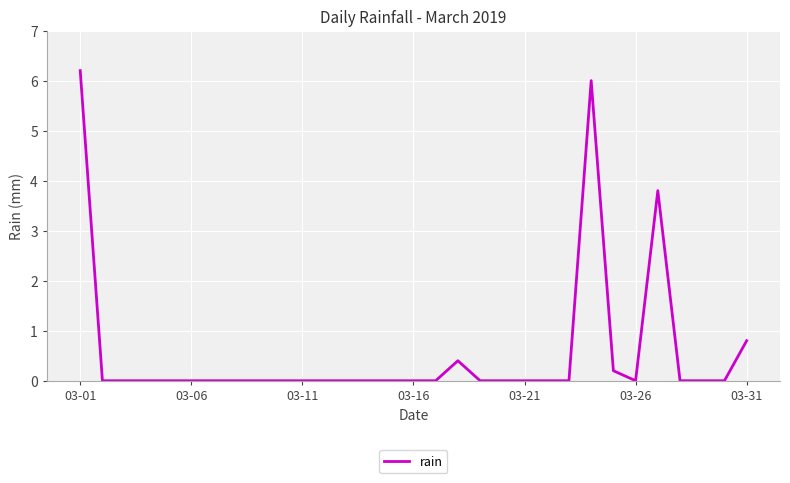

What is the maximum value shown in the chart?

6.2